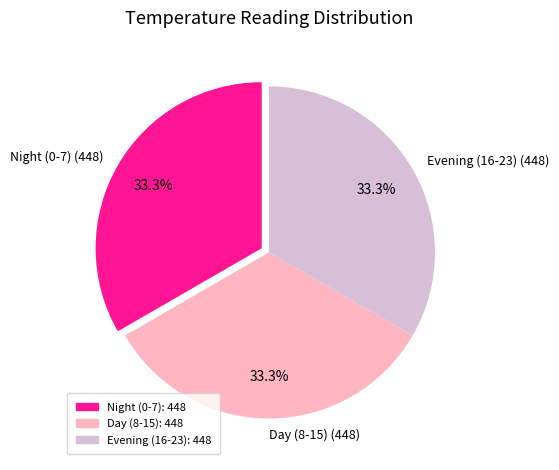

What is the ratio of the value at Night (0-7) (448) to the value at Day (8-15) (448)?

1.0